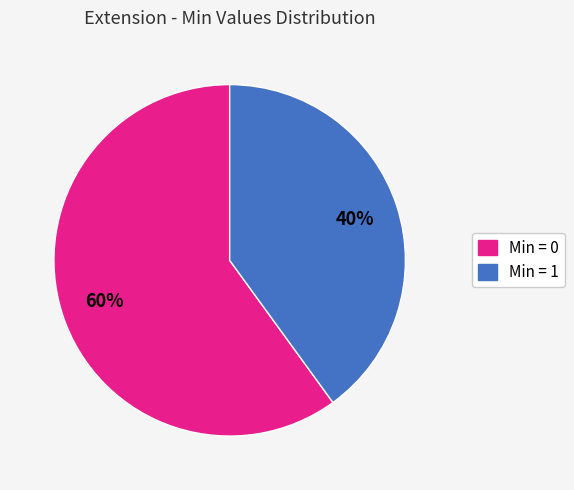

To the nearest percent, what is the average slice percentage?

50%